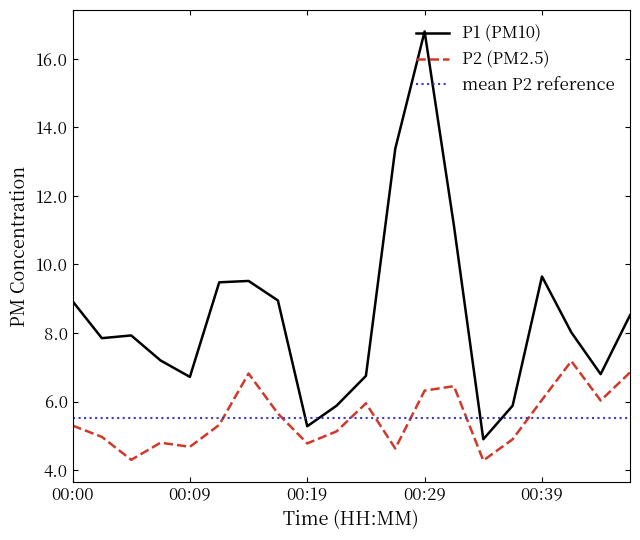

At which label does P1 first exceed 8?

00:00